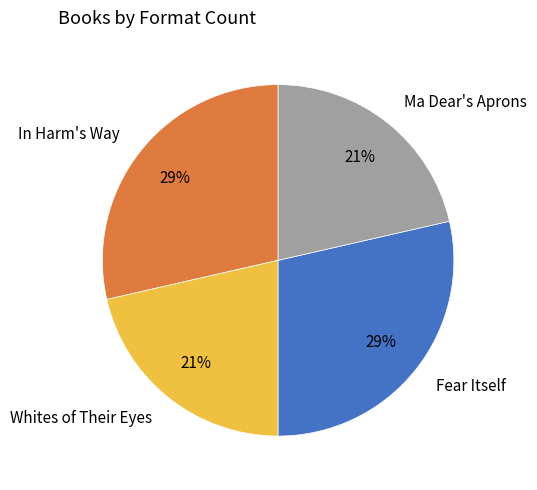

How many segments does this pie chart have?

4